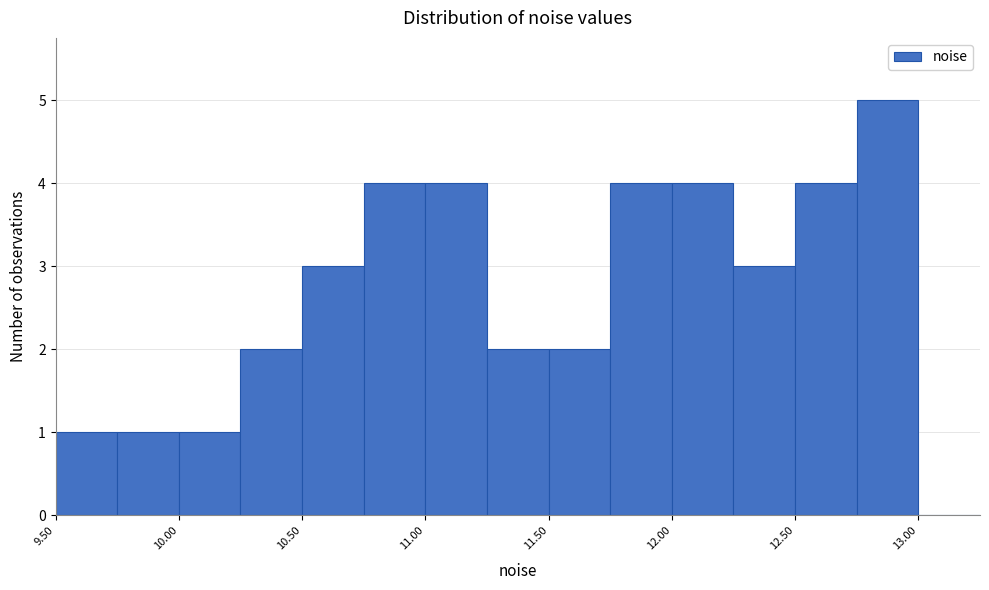

Reading left to right, list every bar in this chart as the range it spans on the x-axis followed by its height. The values are not printed on the chart, so give them approximately, as read against the axis.

9.50 to 9.75: 1
9.75 to 10.00: 1
10.00 to 10.25: 1
10.25 to 10.50: 2
10.50 to 10.75: 3
10.75 to 11.00: 4
11.00 to 11.25: 4
11.25 to 11.50: 2
11.50 to 11.75: 2
11.75 to 12.00: 4
12.00 to 12.25: 4
12.25 to 12.50: 3
12.50 to 12.75: 4
12.75 to 13.00: 5
13.00 to 13.25: 0